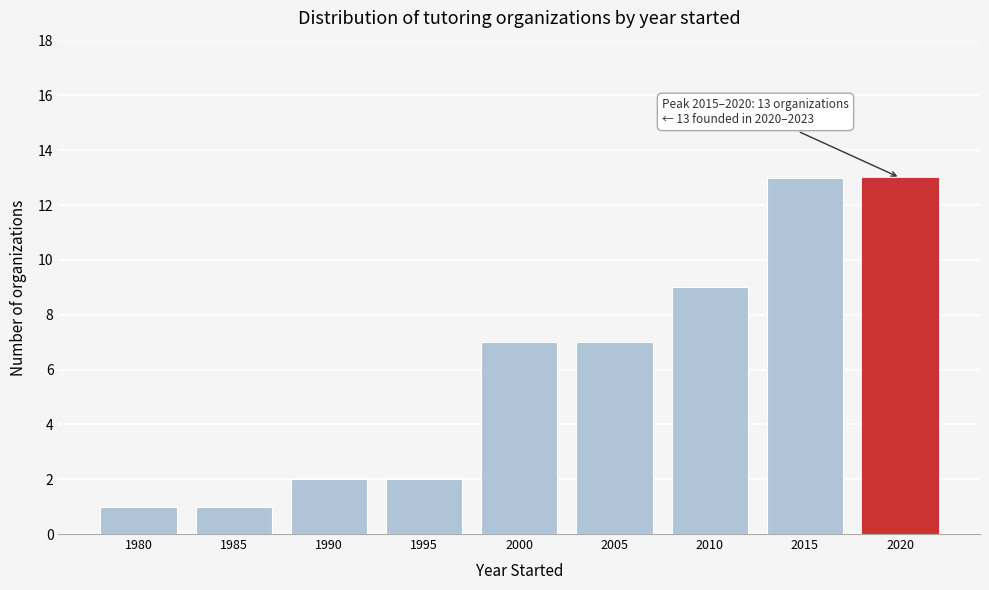

Reading left to right, list all the values displayed in this chart.

1	1	2	2	7	7	9	13	13